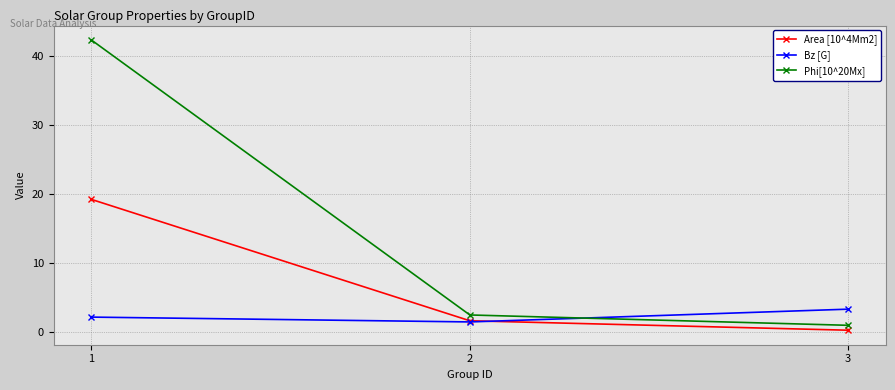

Which category has the lowest value across all series?

3